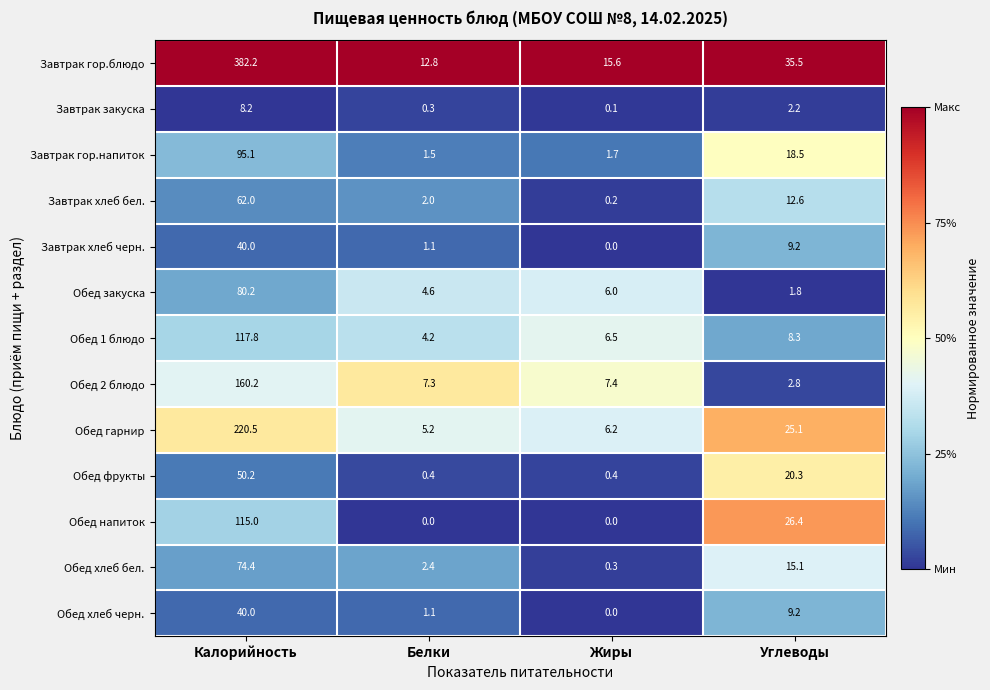

Read the Обед хлеб черн. value at Углеводы.

9.2